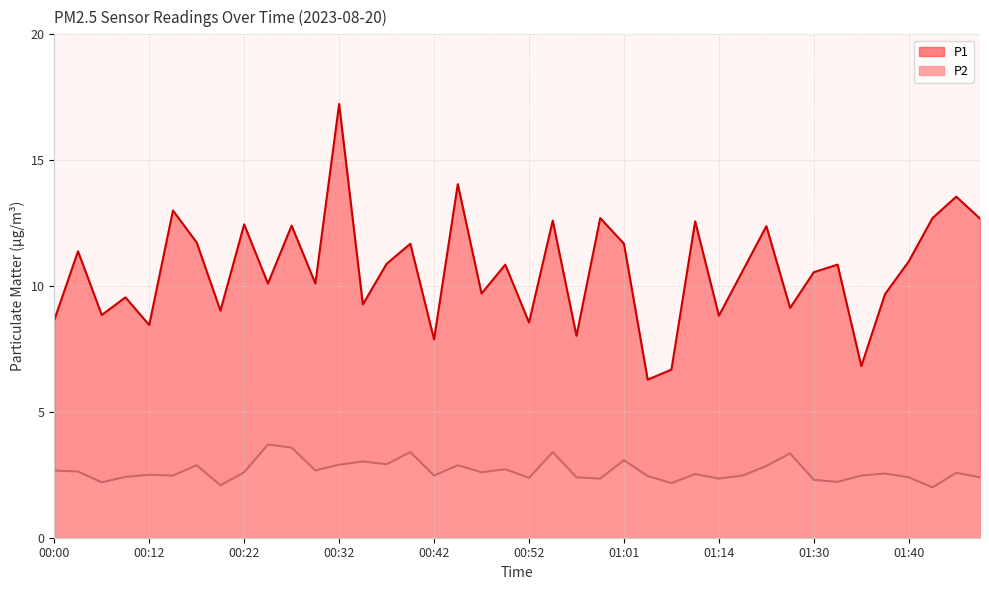

Which category has the lowest value across all series?

01:43